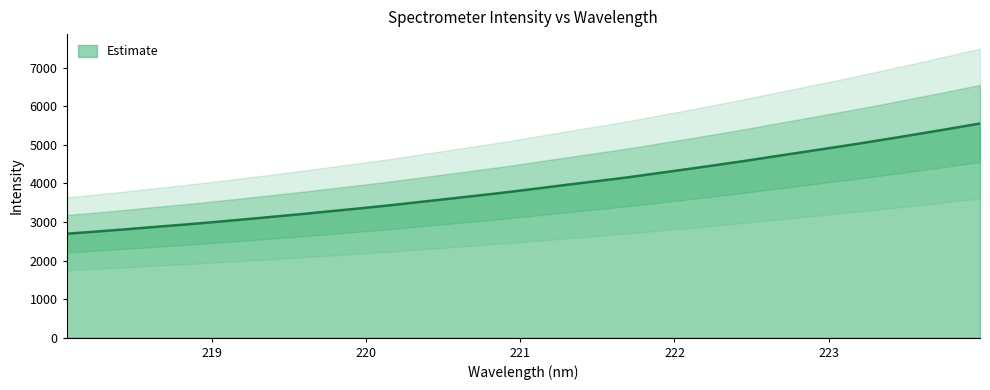

Is it true that the value at 220.7354 is 6065.9?

False